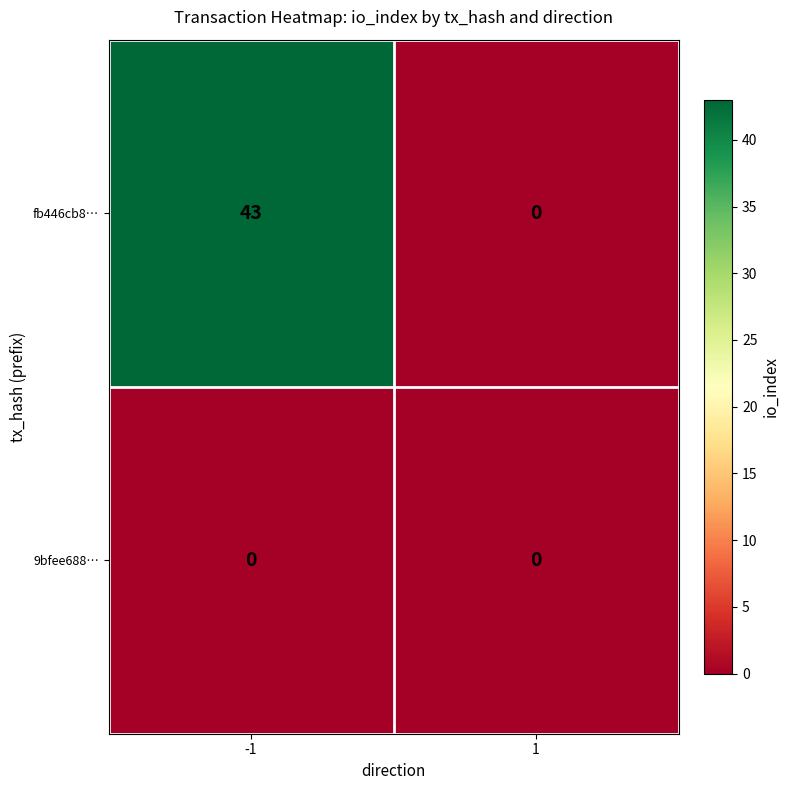

List the series in order of their peak value, lowest first.

9bfee688…, fb446cb8…